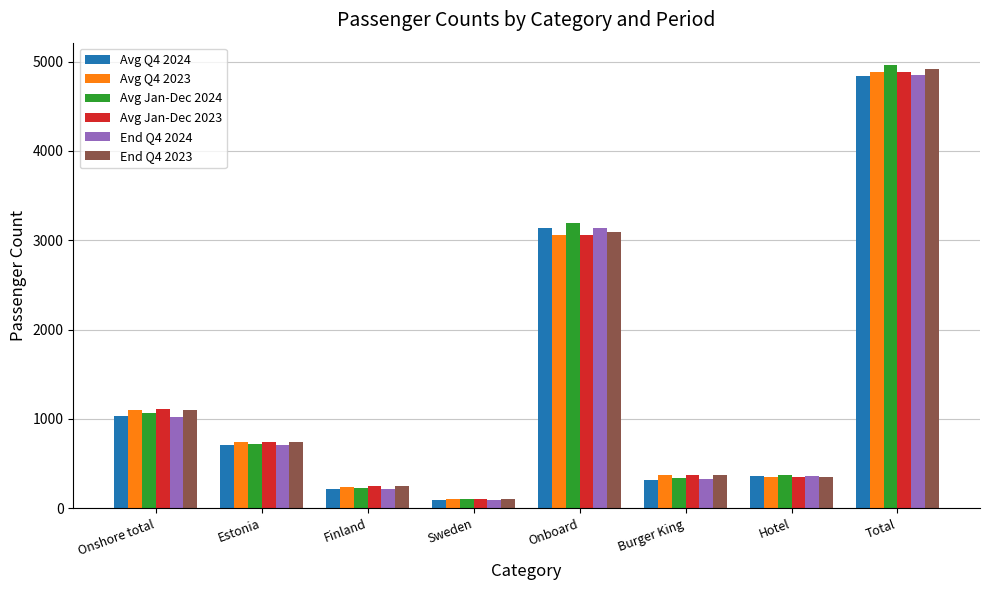

Is the value of Avg Q4 2024 at Sweden greater than the value of Avg Jan-Dec 2024 at Burger King?

No